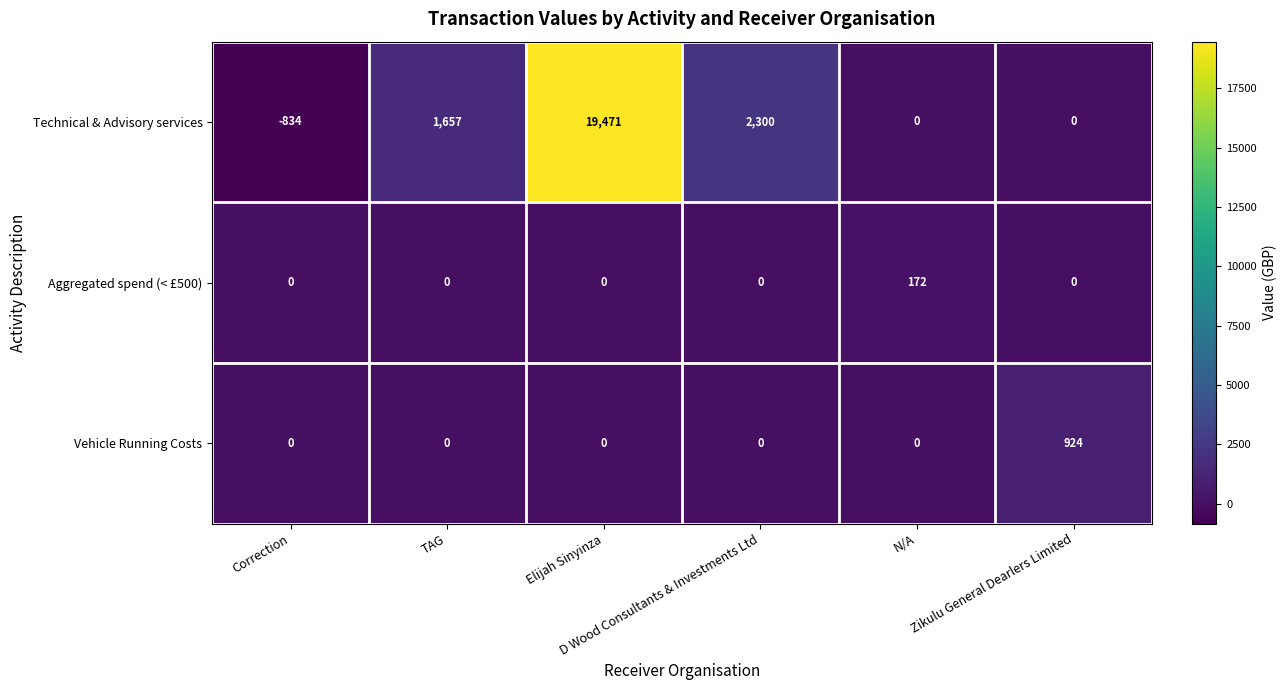

At how many categories does at least one series exceed 674?

4